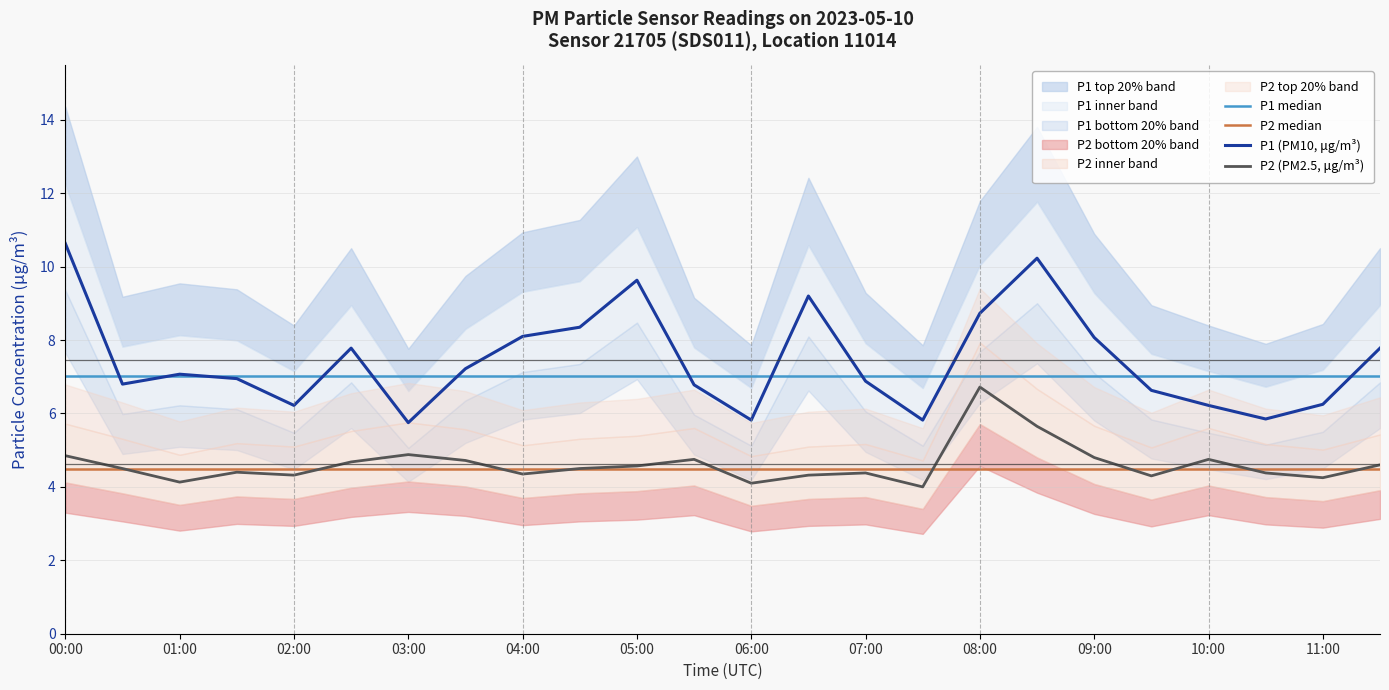

True or false: P2 (PM2.5, μg/m³) and P1 (PM10, μg/m³) cross at least once.

False